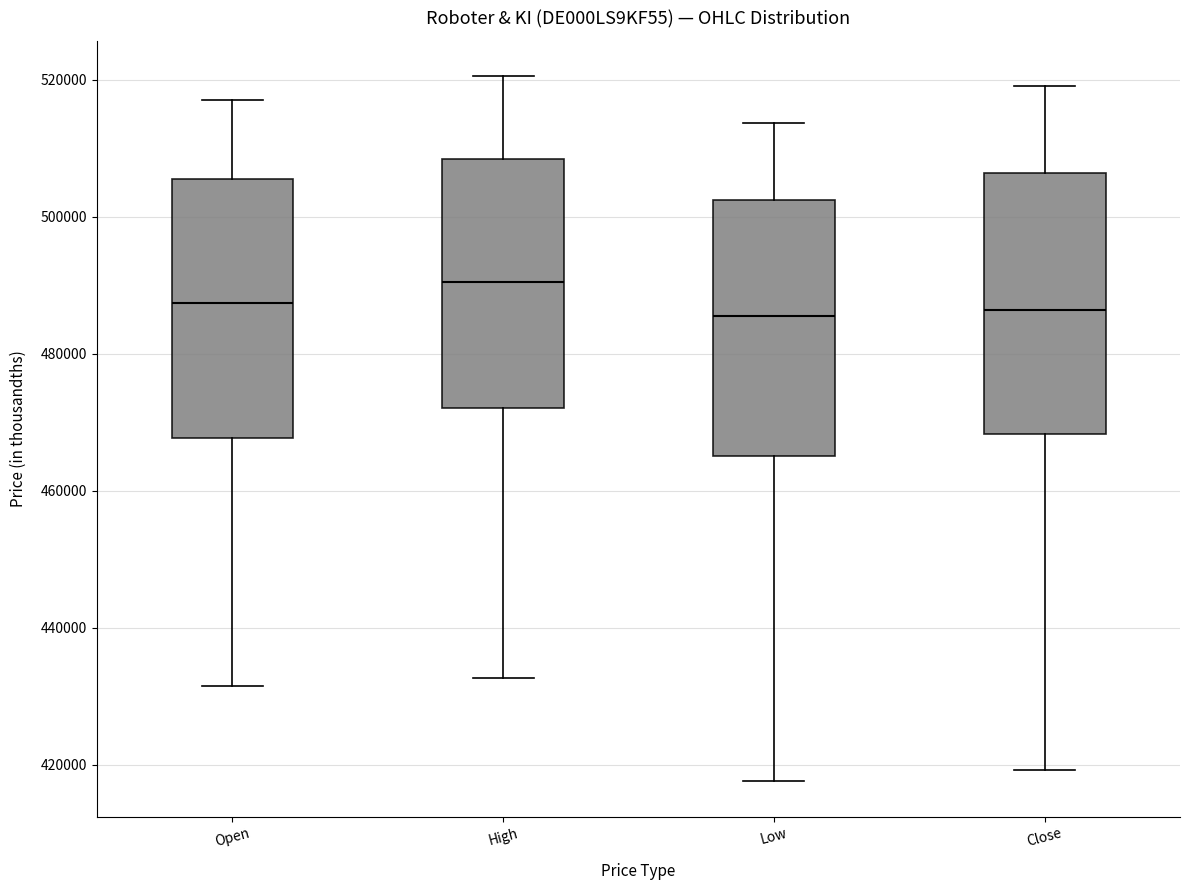

Reading left to right, transcribe this box plot: for each box, give where its median line is, the range the box spans, and where its two whiskers end, as read against the y-axis. The values are not printed on the chart, so give them approximately, as read against the axis.

Open: median 488000, box 468000 to 506000, whiskers 432000 to 518000
High: median 490000, box 472000 to 508000, whiskers 432000 to 520000
Low: median 486000, box 466000 to 502000, whiskers 418000 to 514000
Close: median 486000, box 468000 to 506000, whiskers 420000 to 520000